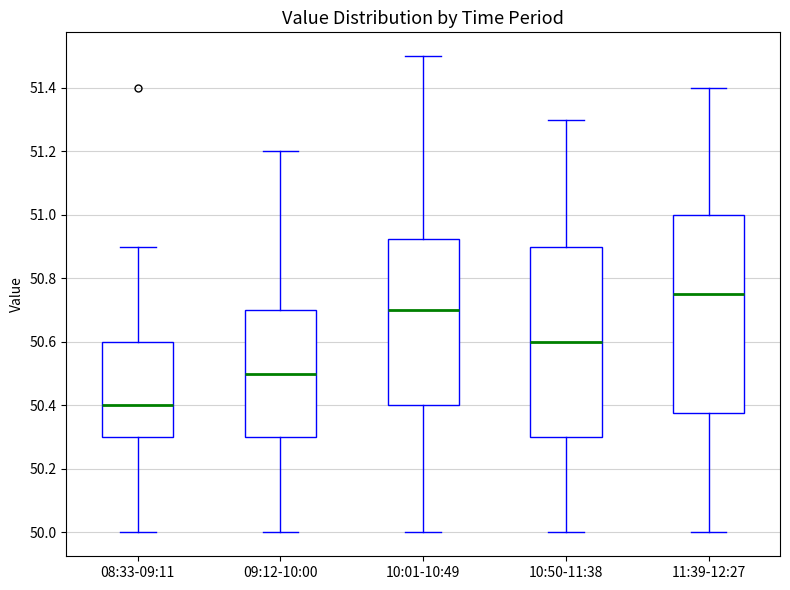

Which box's median line is the highest?

11:39-12:27